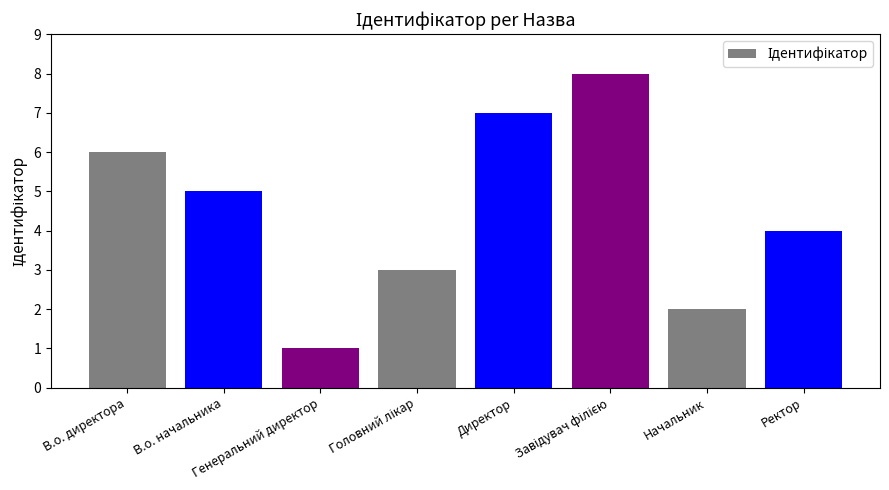

What is the greatest value displayed?

8